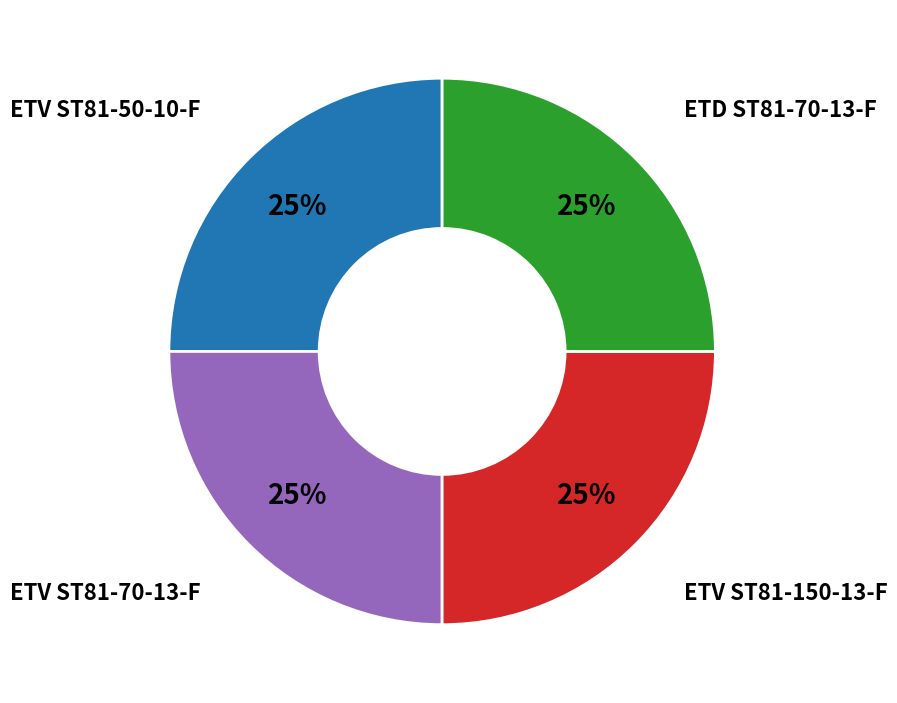

To the nearest percent, what is the average slice percentage?

25%